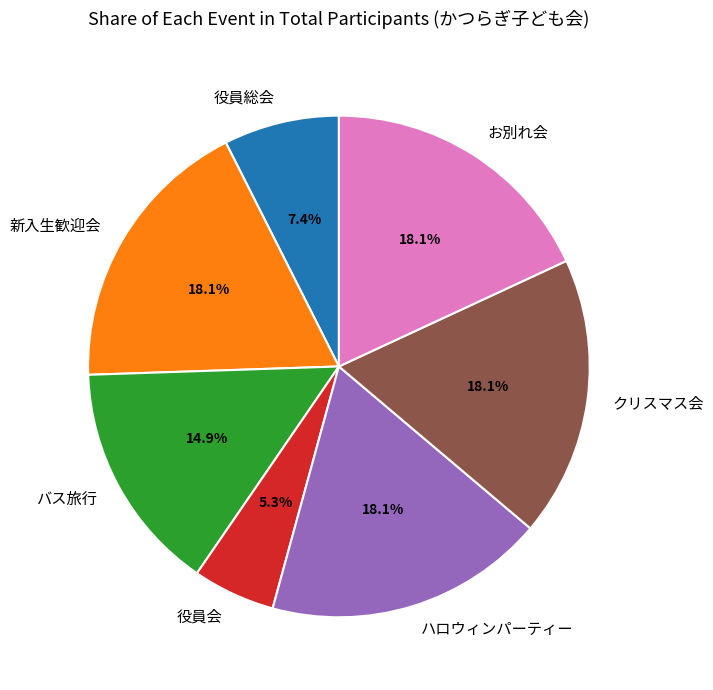

Combined, what portion of the pie is ハロウィンパーティー and クリスマス会?

36.2%